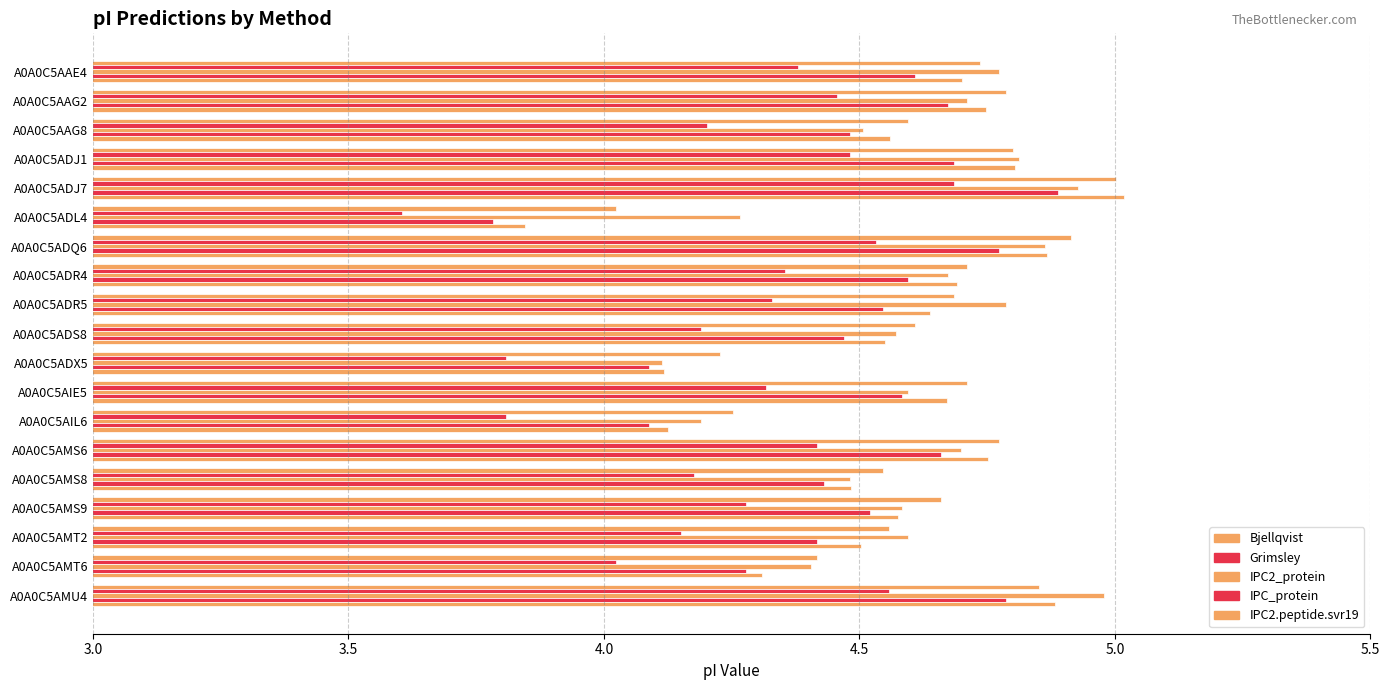

At how many categories does at least one series exceed 4?

19